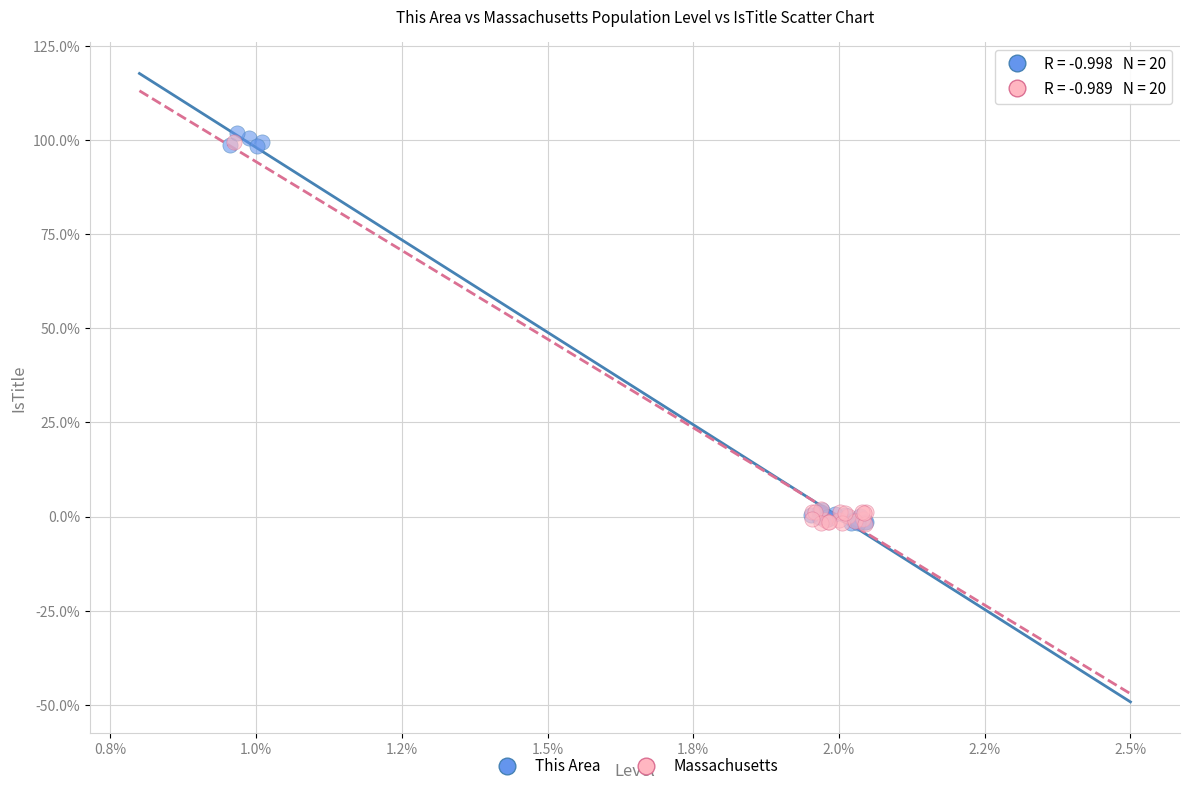

What are all the series names shown in the legend?

This Area, Massachusetts